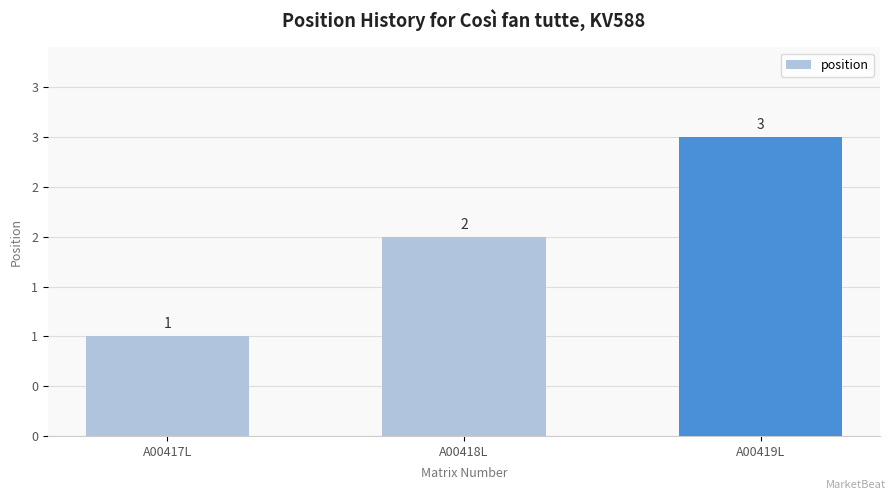

Reading left to right, what are all the values shown in this chart?

1	2	3